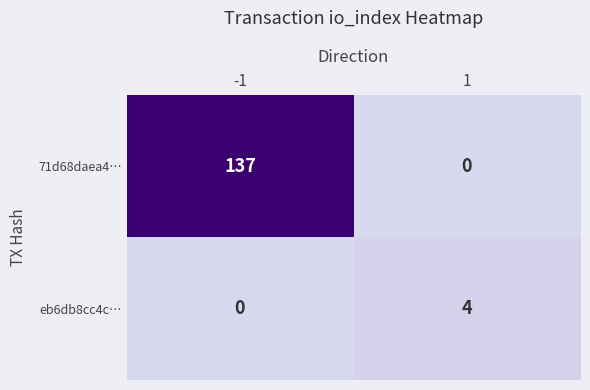

What is the difference between the highest and lowest values at 1?

4